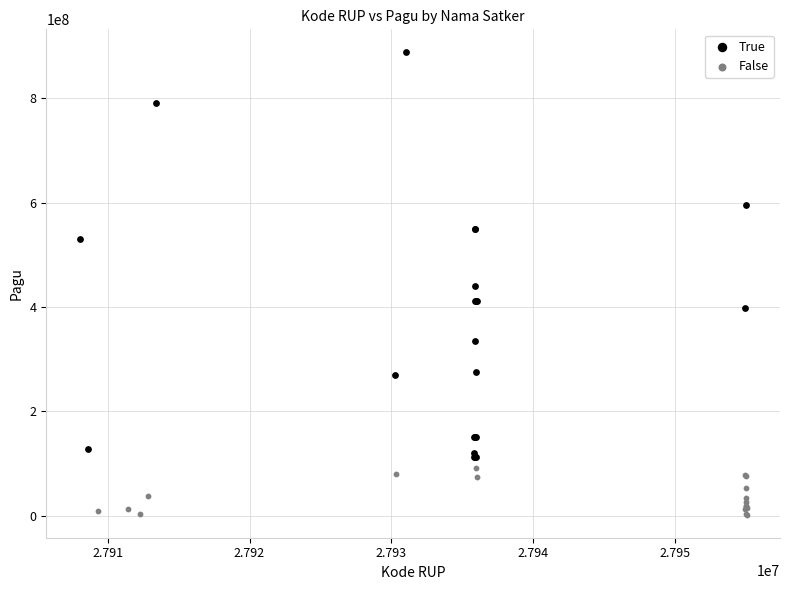

Which series contains the highest Y value?

True